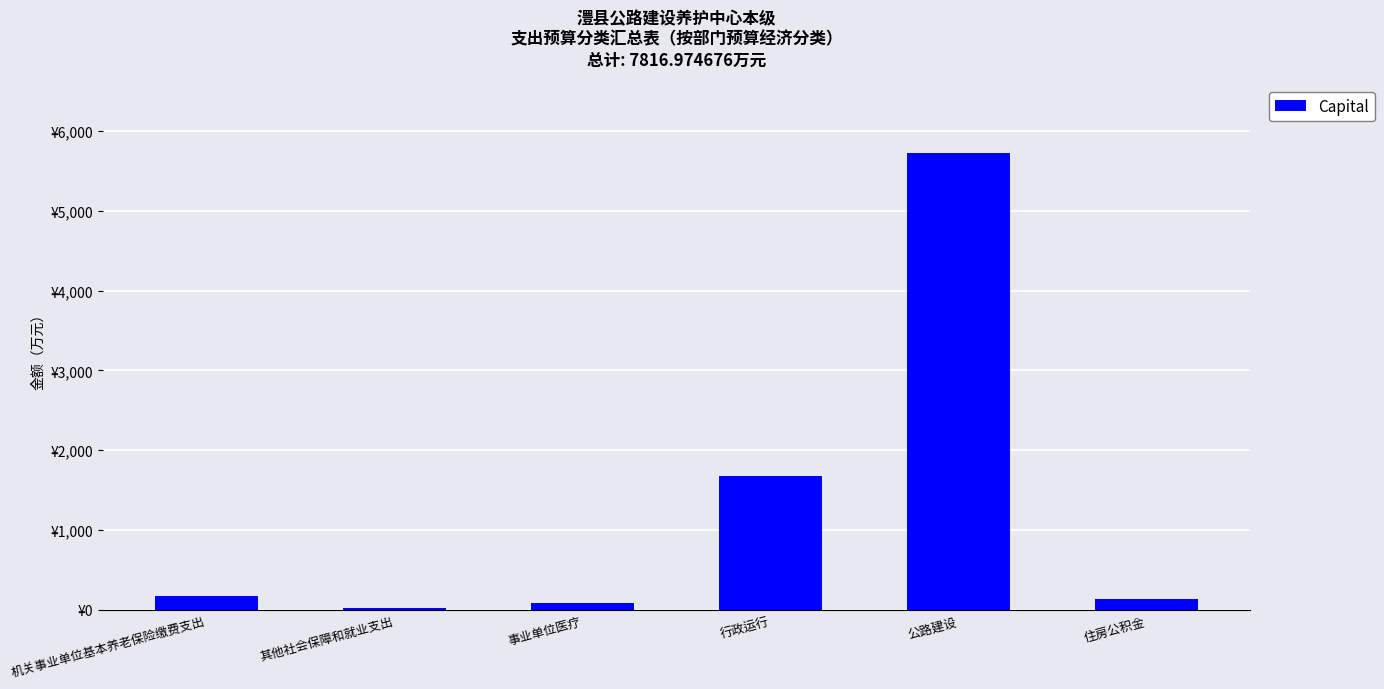

Which label corresponds to the smallest value in the chart?

其他社会保障和就业支出